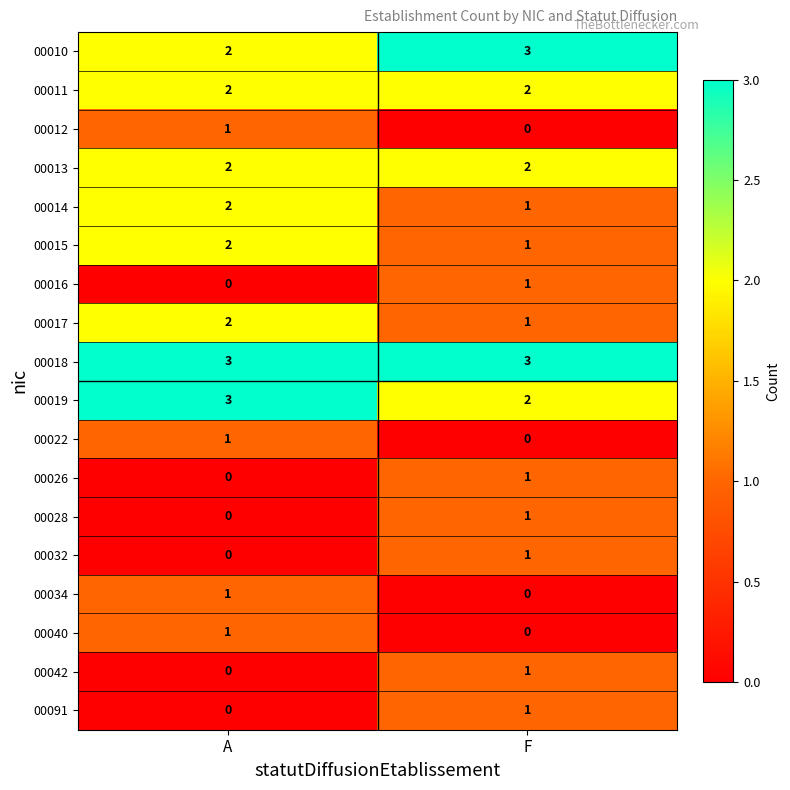

Which series has the largest total across all categories?

00018